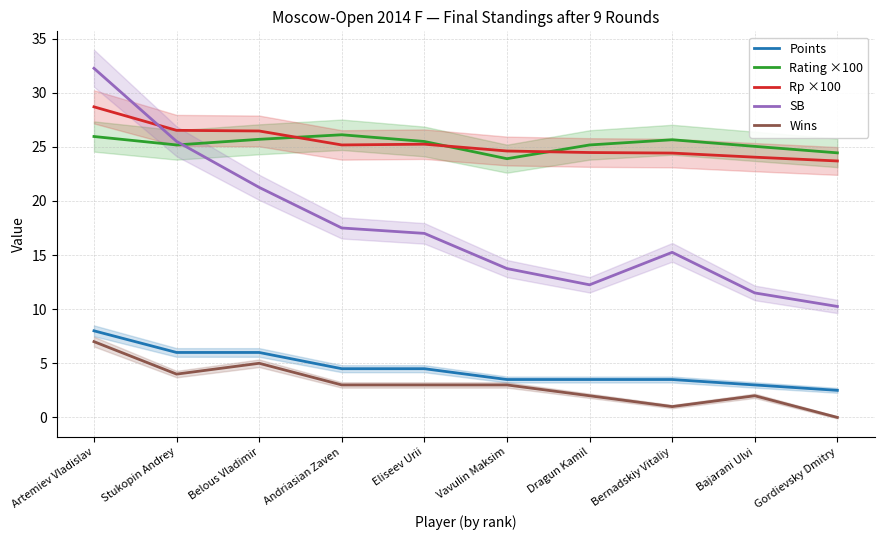

How many data points in SB are above 17?

4